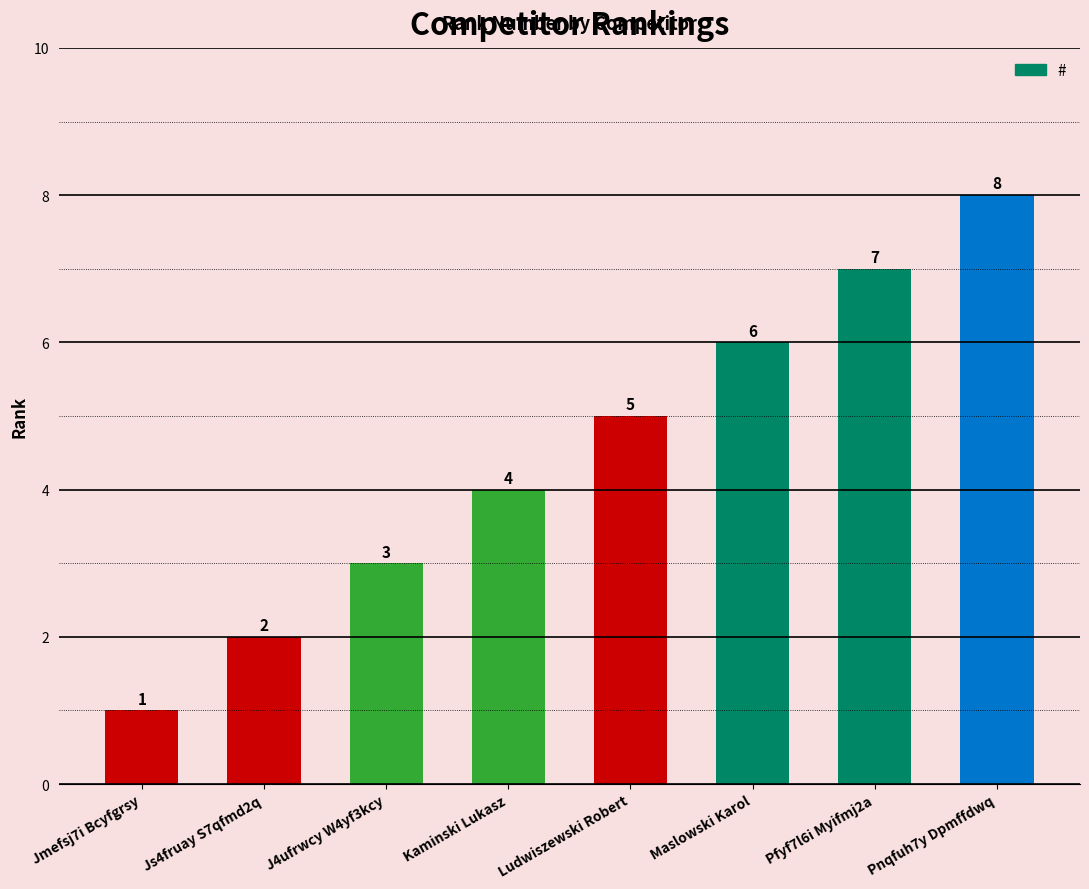

The chart shows a value of 8 at Pnqfuh7y Dpmffdwq. True or false?

True